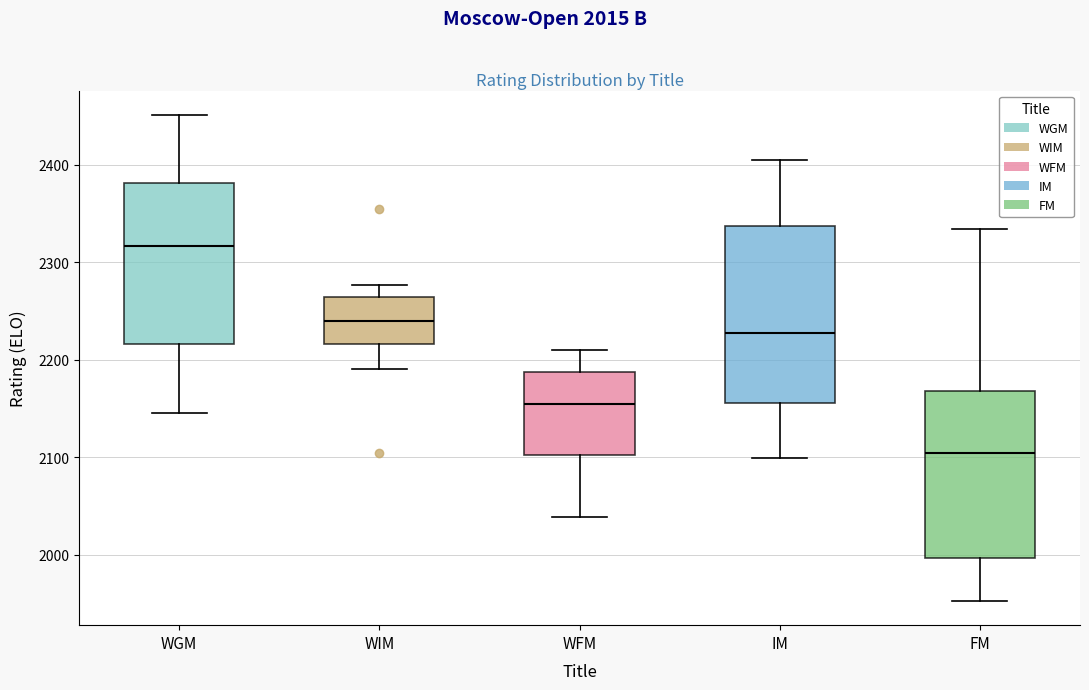

Which box's median line is the lowest?

FM